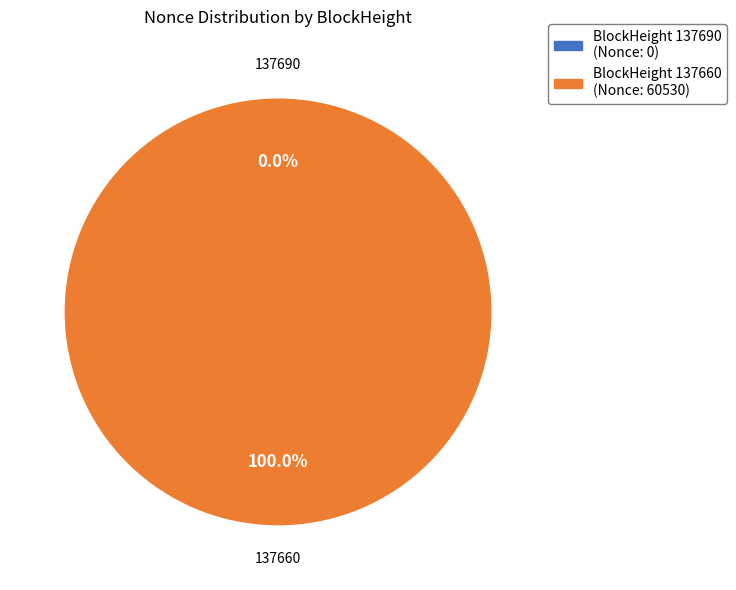

Is there a majority slice in this chart?

Yes